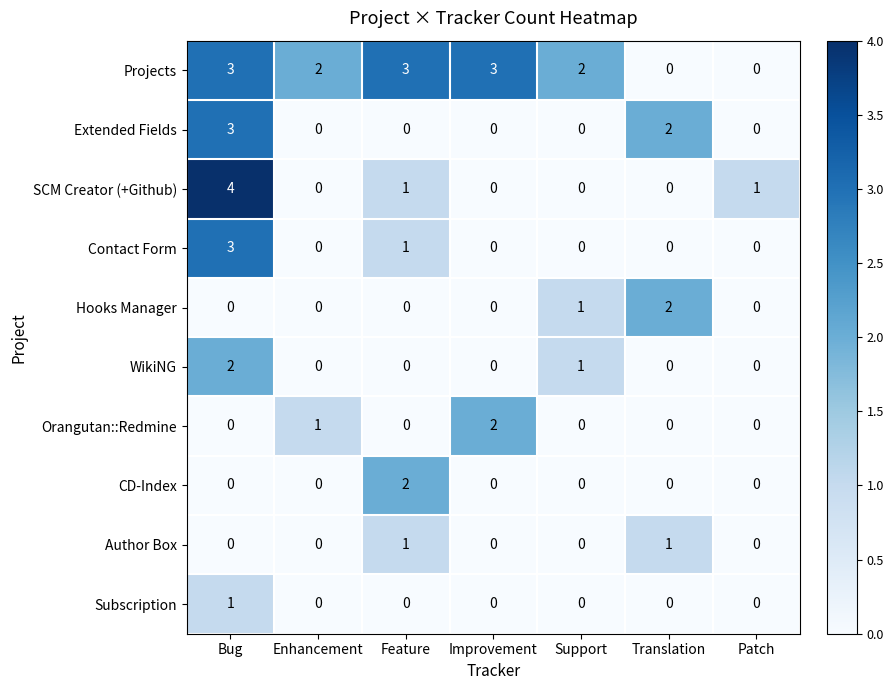

At how many categories does at least one series exceed 0?

7